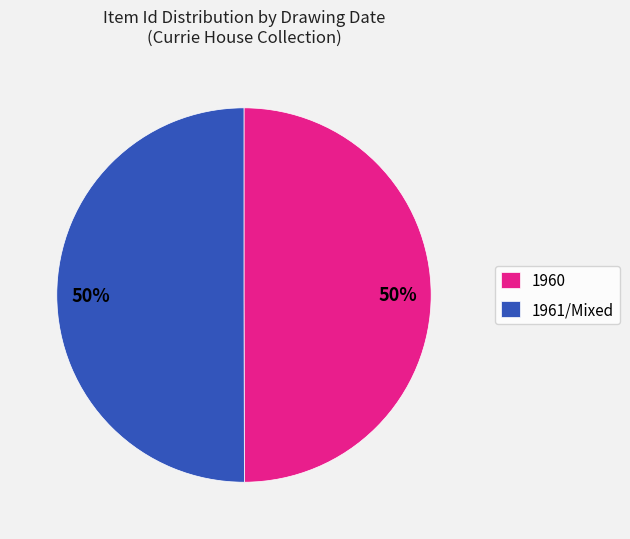

How many segments does this pie chart have?

2